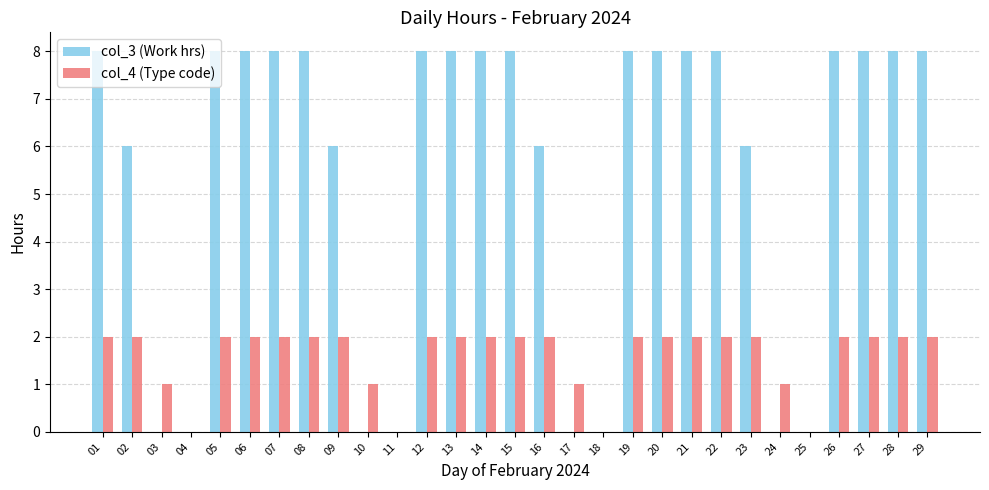

True or false: col_4 (Type code) has a value of 0 at 11.

True